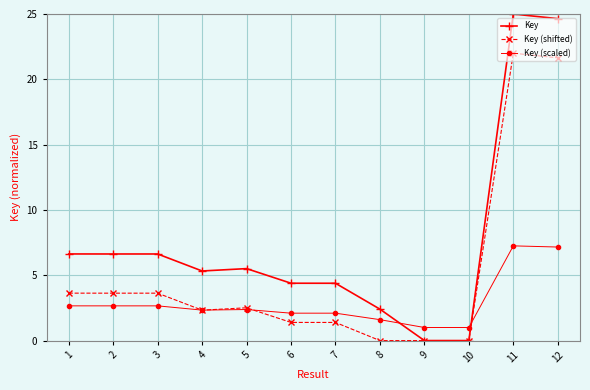

What is the greatest value displayed?

25.0